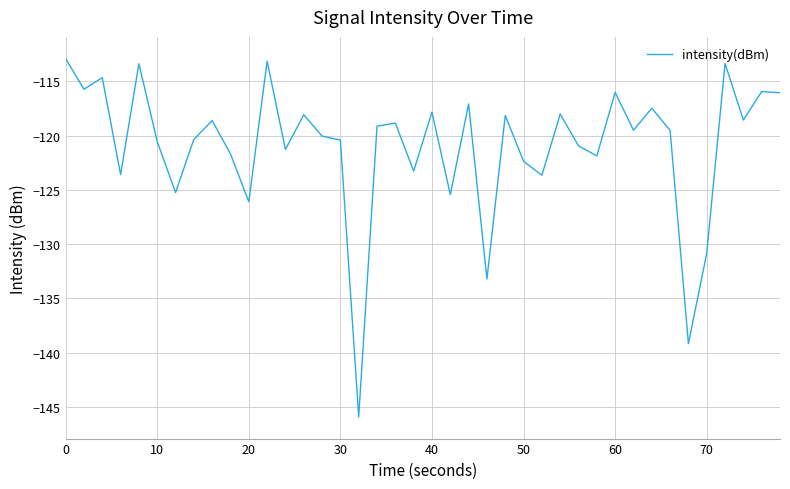

How many lines are shown in the chart?

1